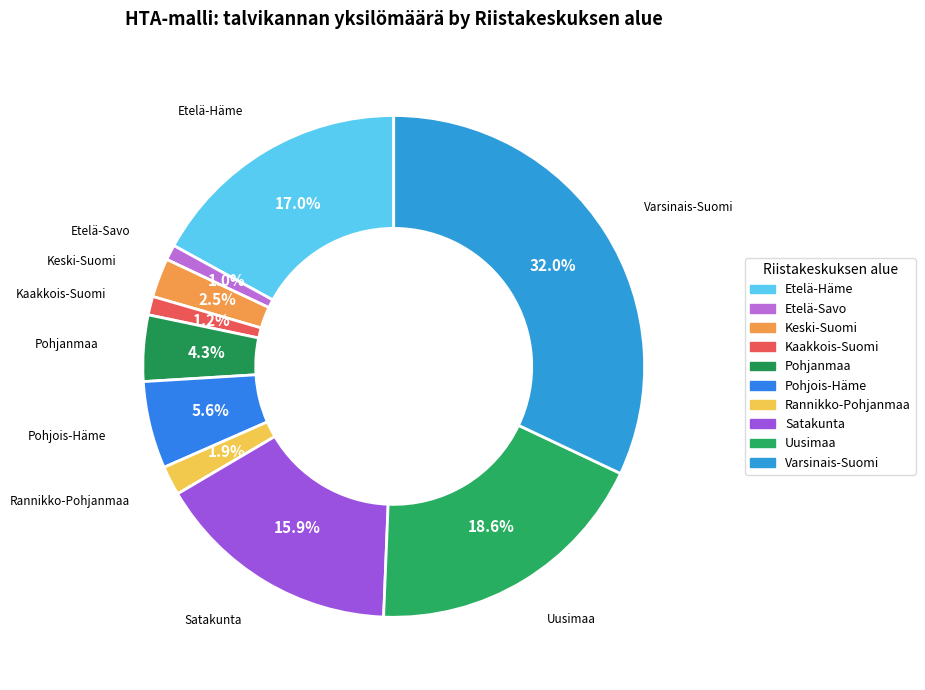

To the nearest percent, what portion does Uusimaa represent?

19%